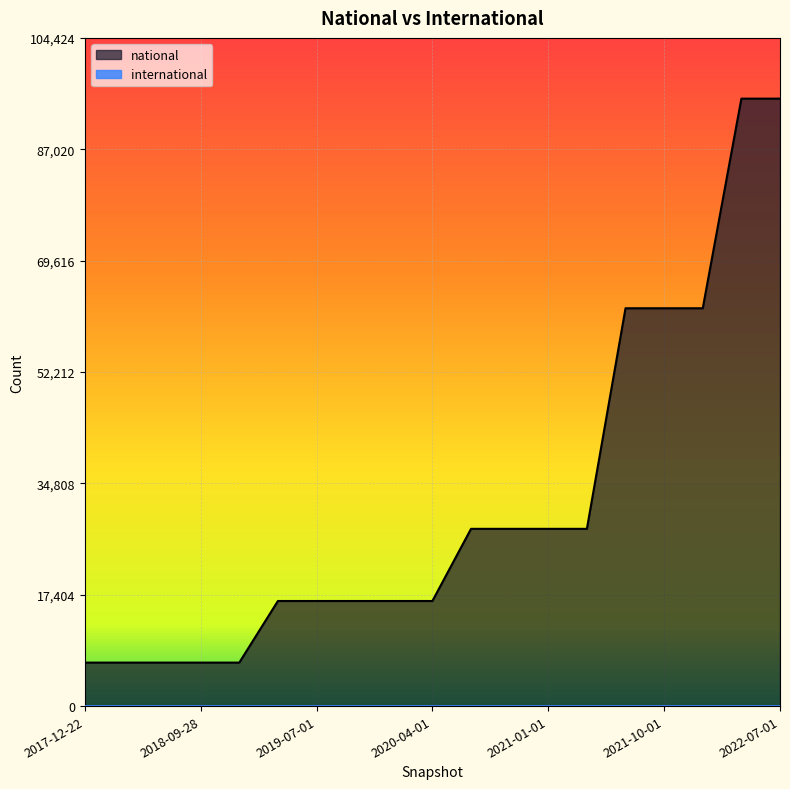

Which category has the highest value across all series?

2022-04-01